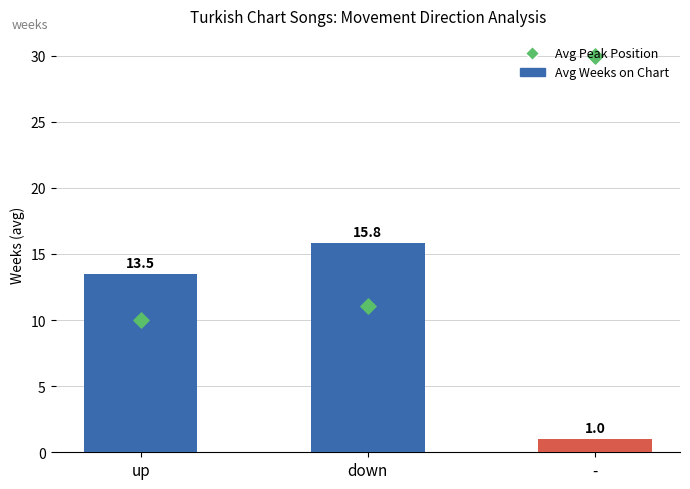

At which category is the sum across all series the highest?

-